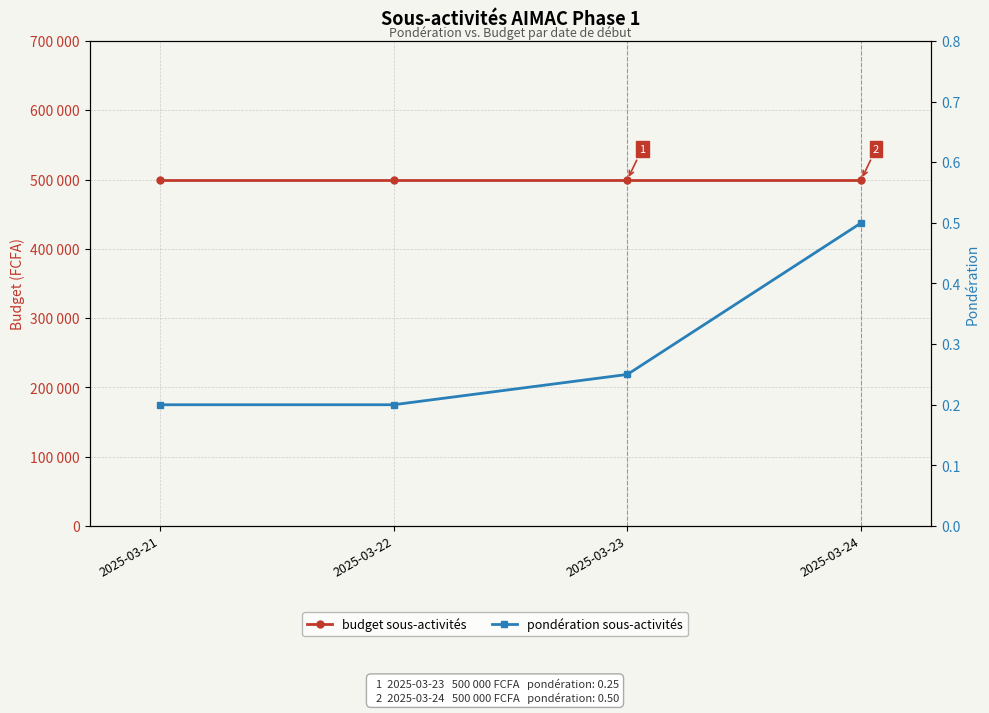

What is the approximate value of budget sous-activités at 2025-03-23?

500000.0